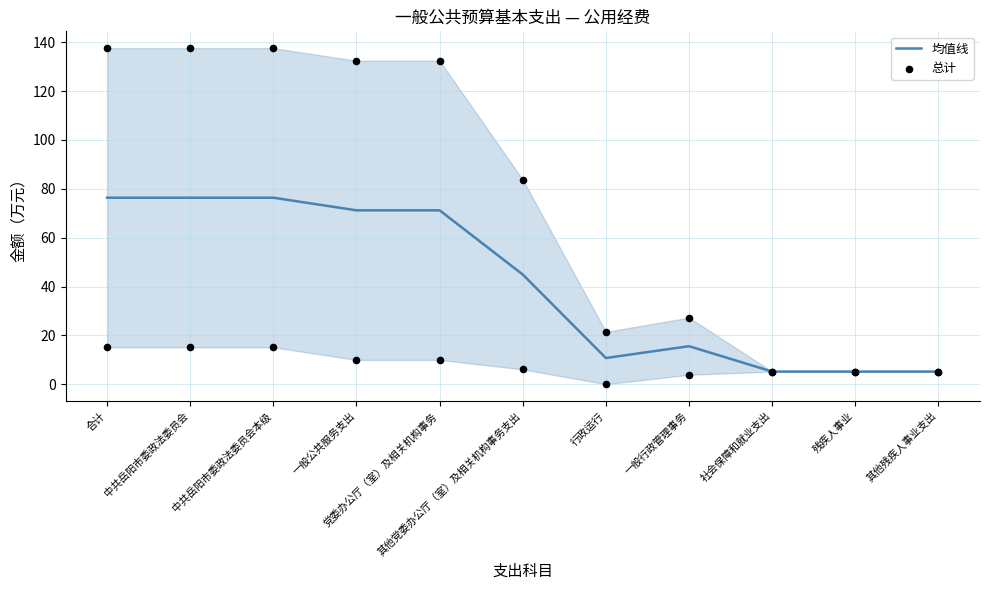

At how many categories does at least one series exceed 133?

3